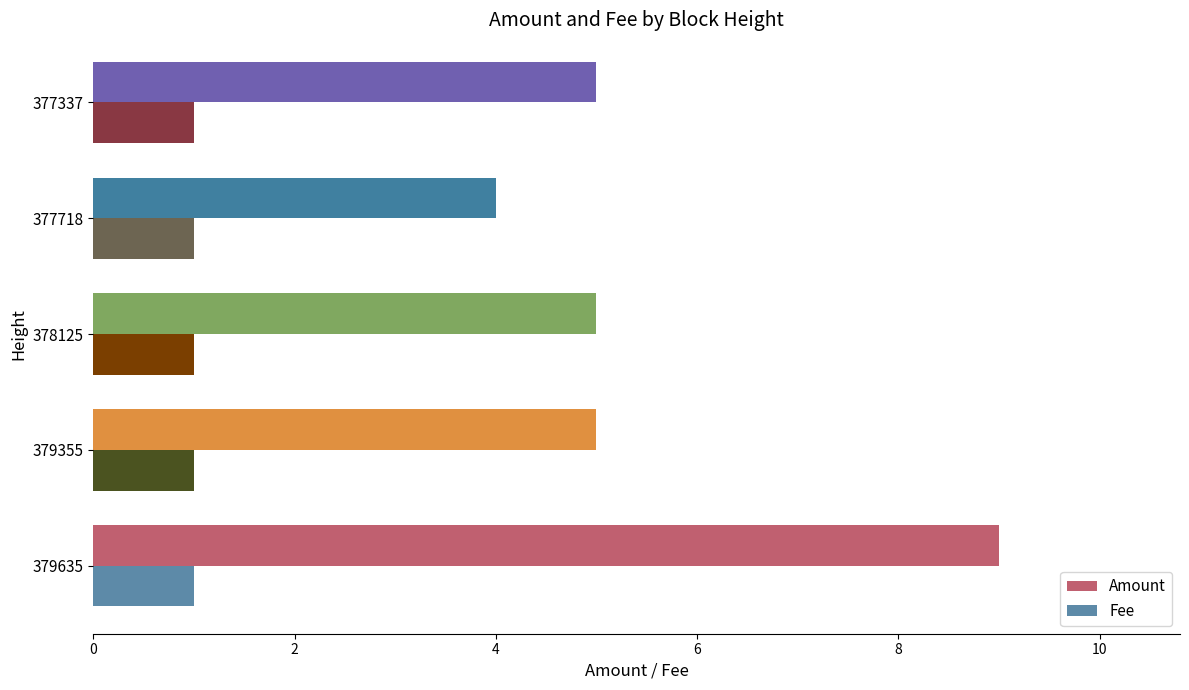

Rank the series by their maximum value, from highest to lowest.

Amount, Fee